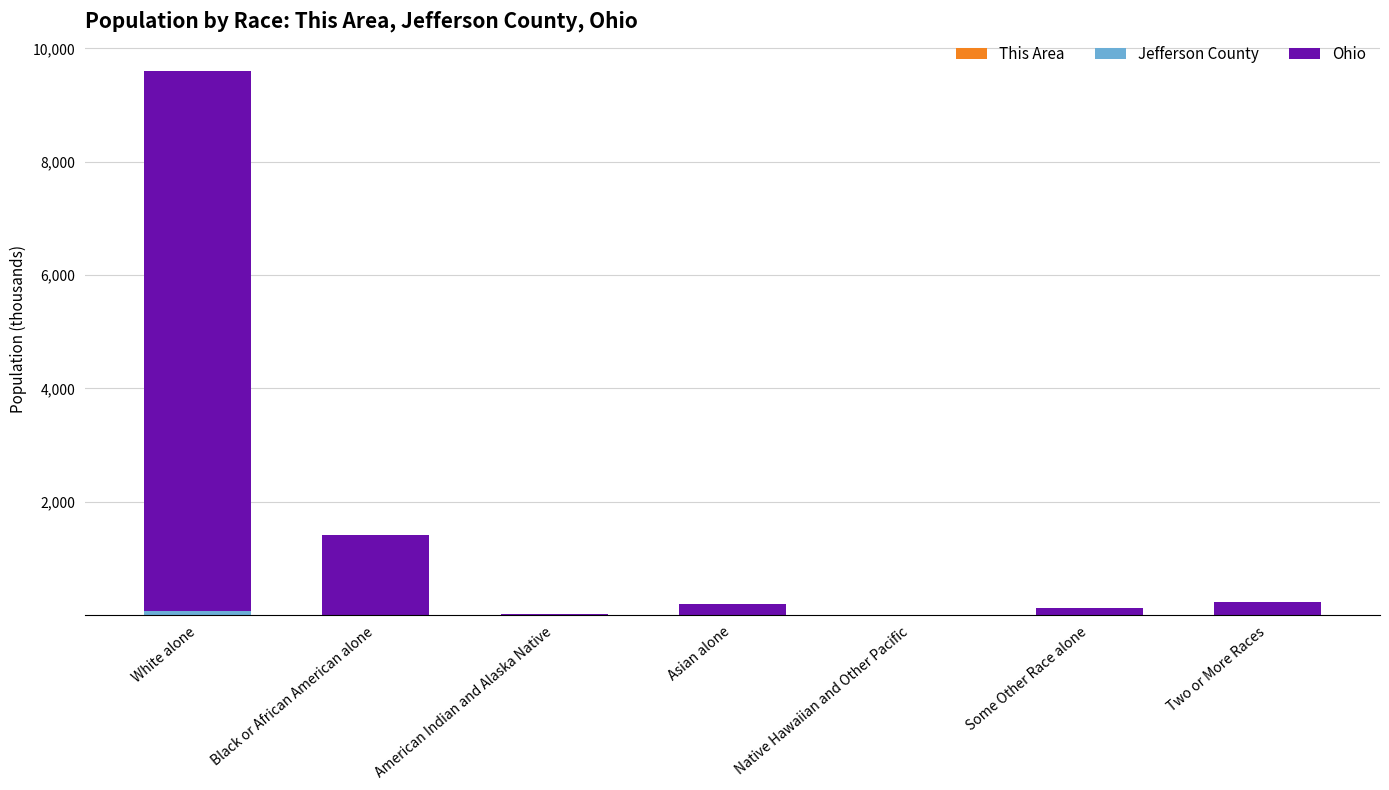

At which category is the sum across all series the highest?

White alone